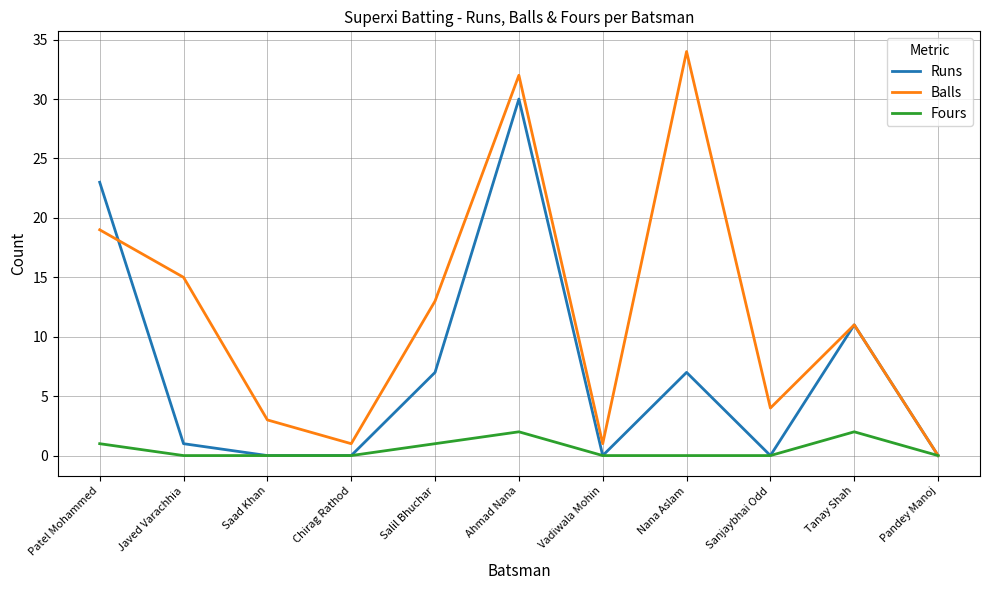

What position from the right is Vadiwala Mohin?

5